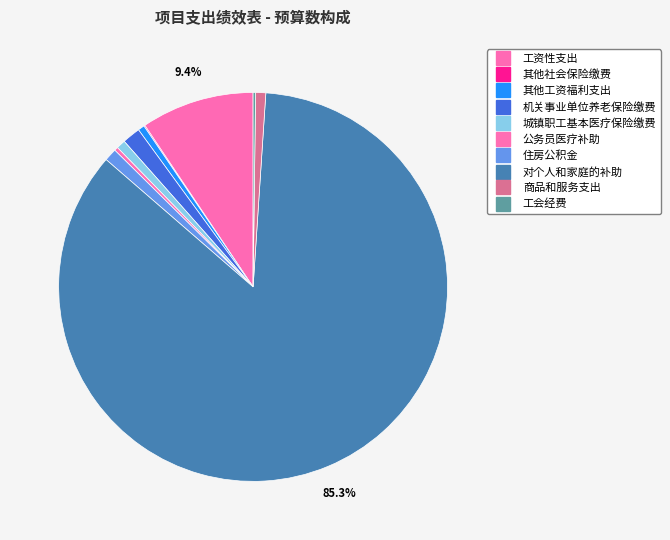

What percentage do 商品和服务支出 and 机关事业单位养老保险缴费 together represent?

2.3%